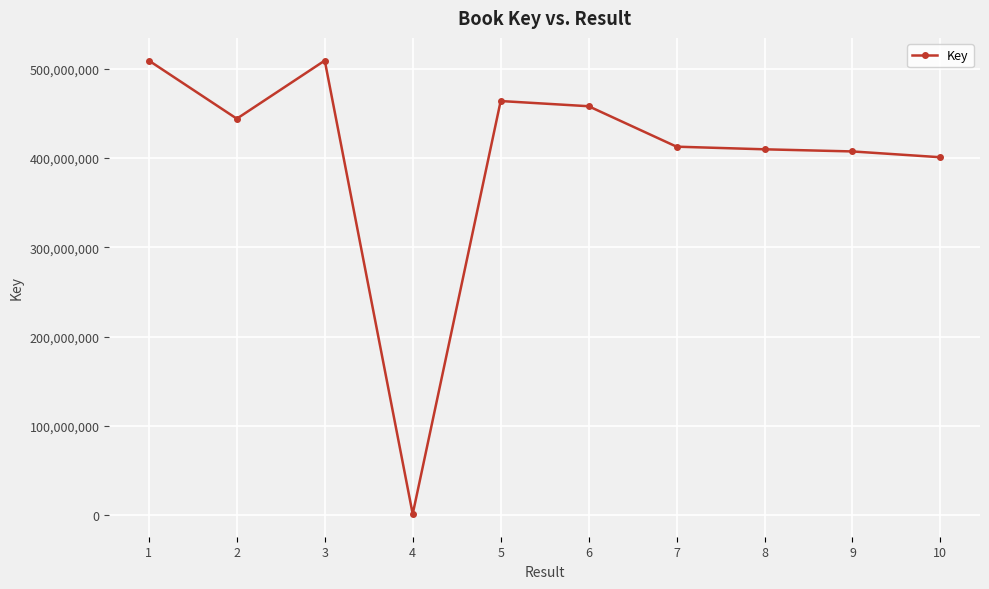

How many categories are shown in the chart?

10